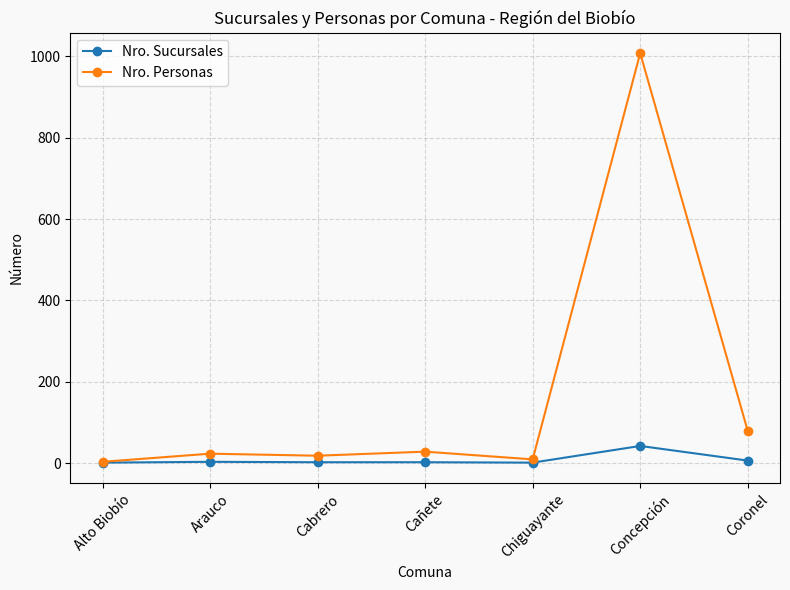

Which series has the widest spread of values?

Nro. Personas